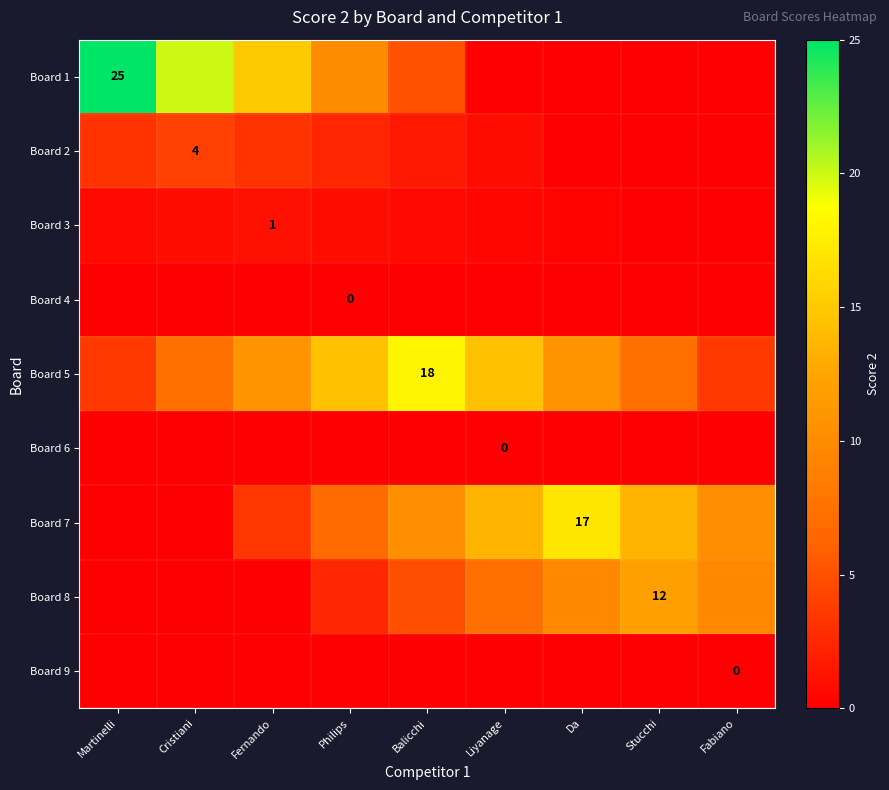

At how many categories does at least one series exceed 1?

9